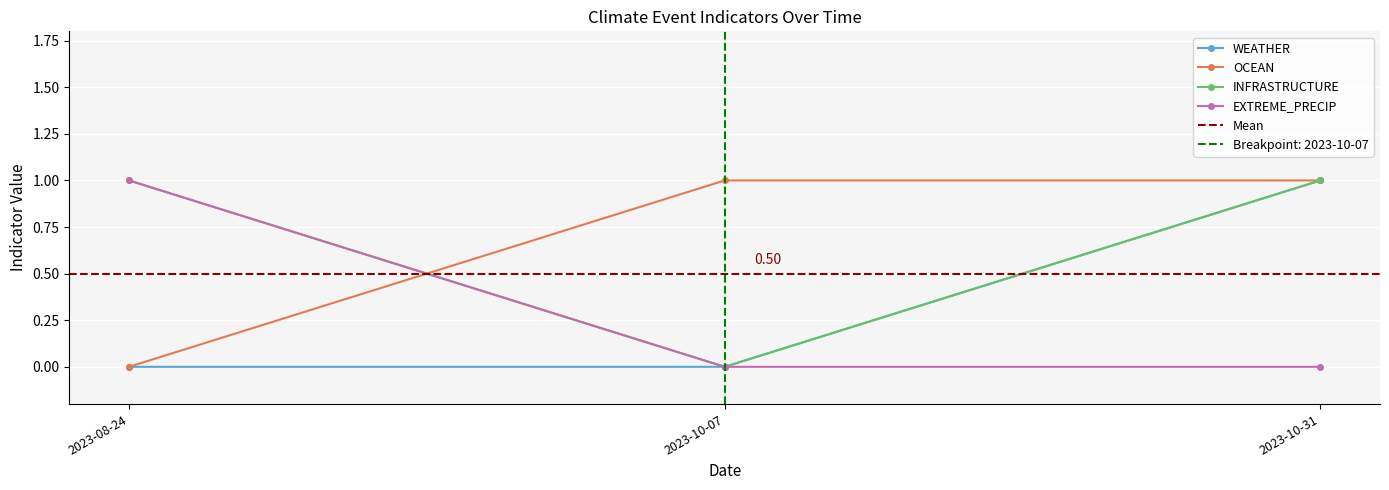

What is the label of the 1st point from the left?

2023-08-24